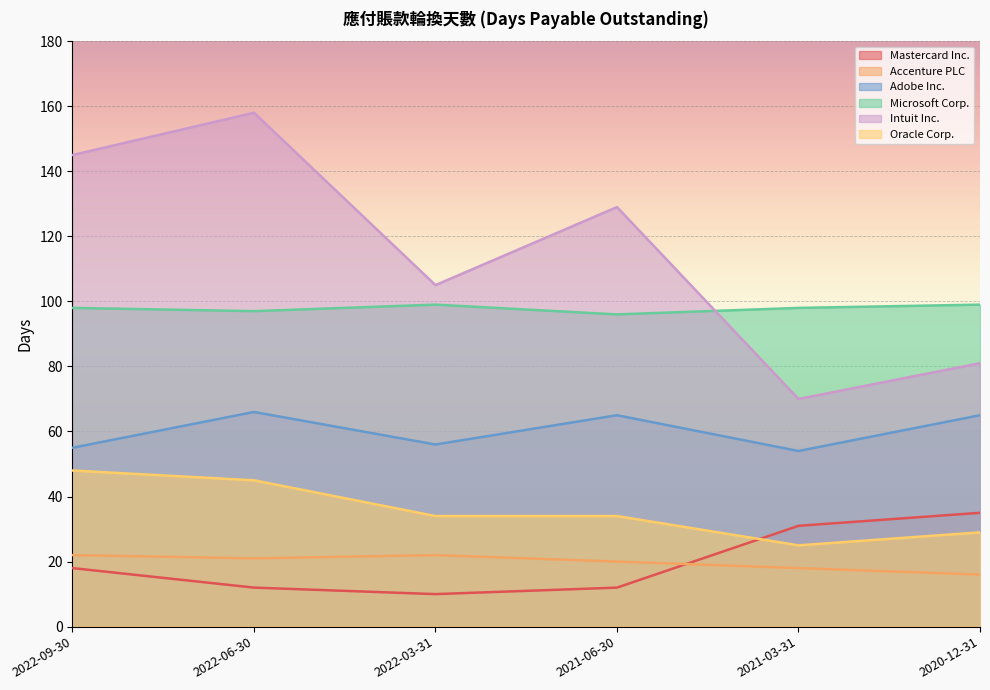

Which label corresponds to the smallest value in the chart?

2022-03-31